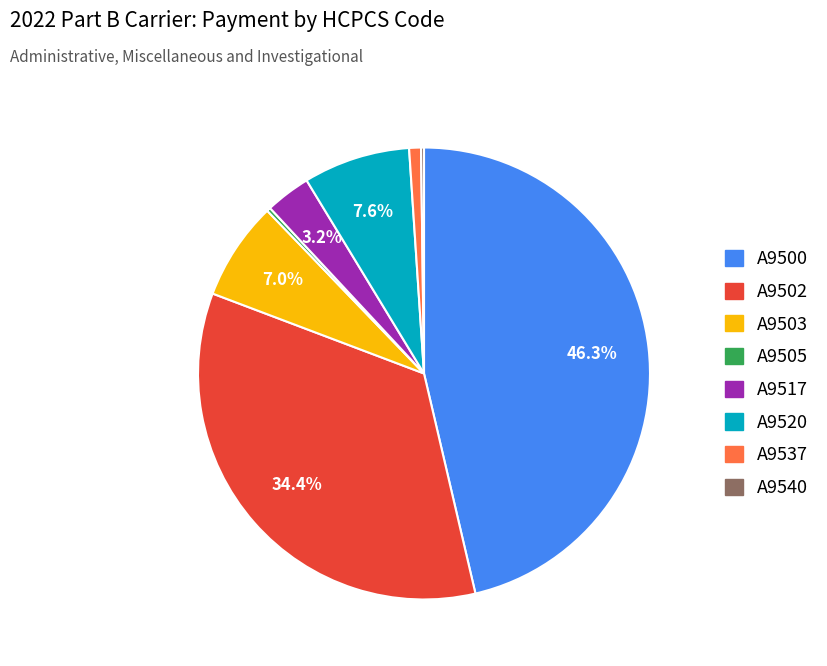

Between A9502 and A9517, which is larger?

A9502